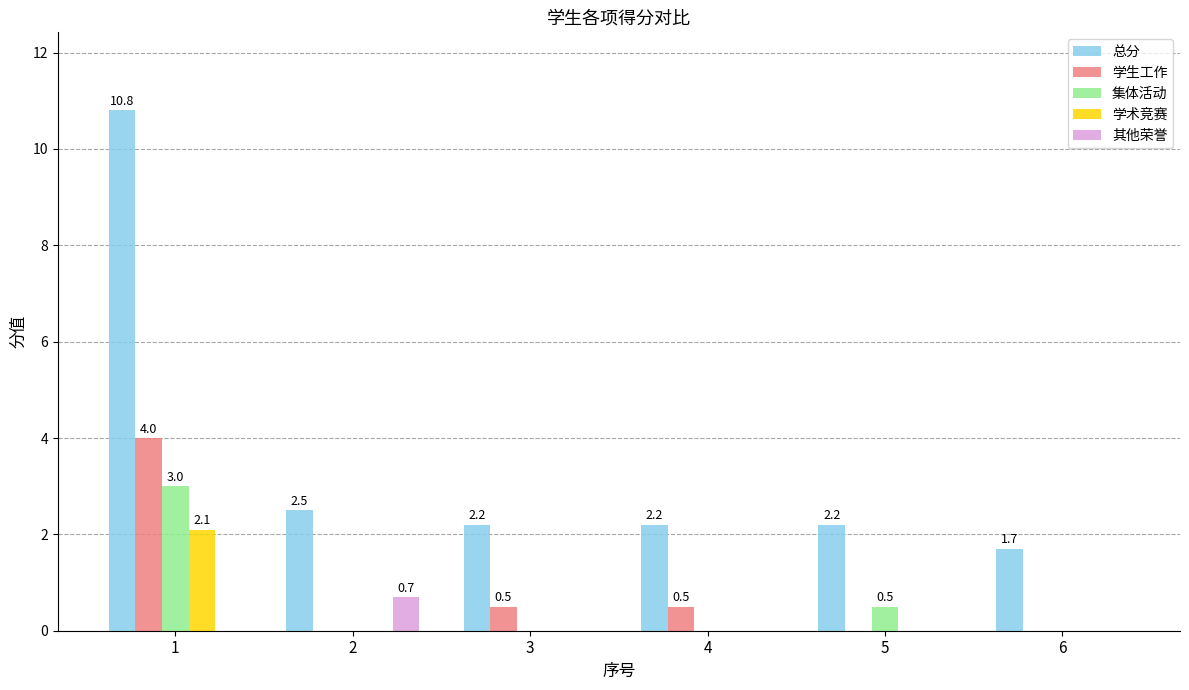

What is the sum of the 集体活动 values at 4 and 1?

3.0